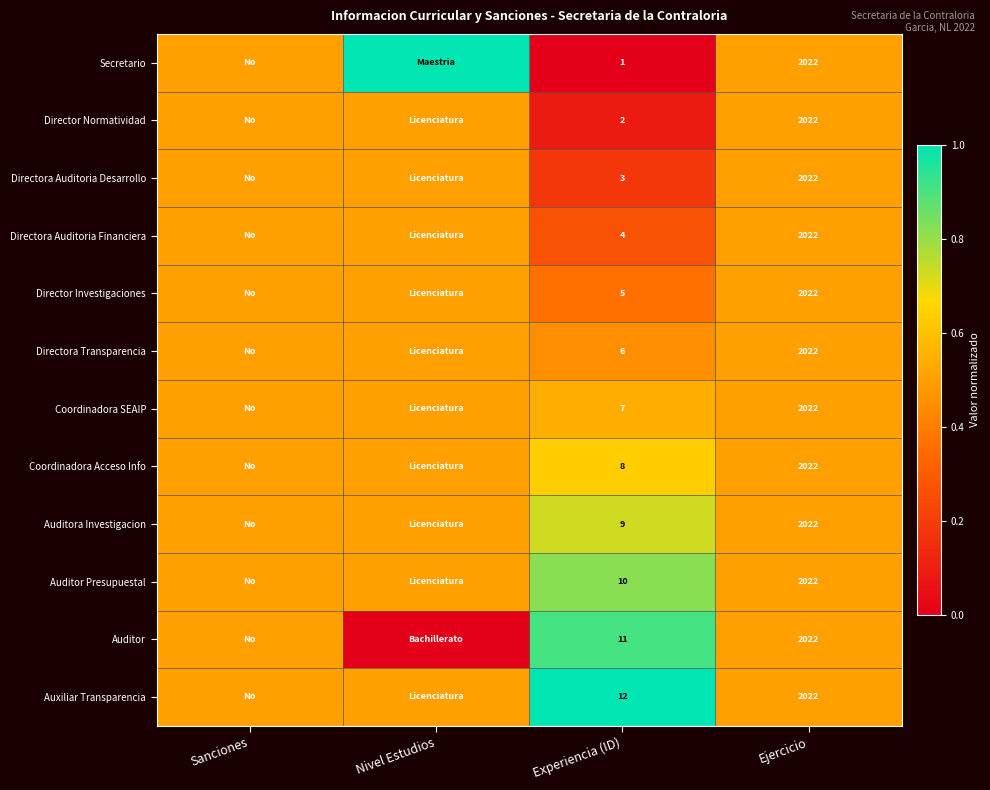

True or false: Coordinadora SEAIP has a value of 2798.7 at Ejercicio.

False